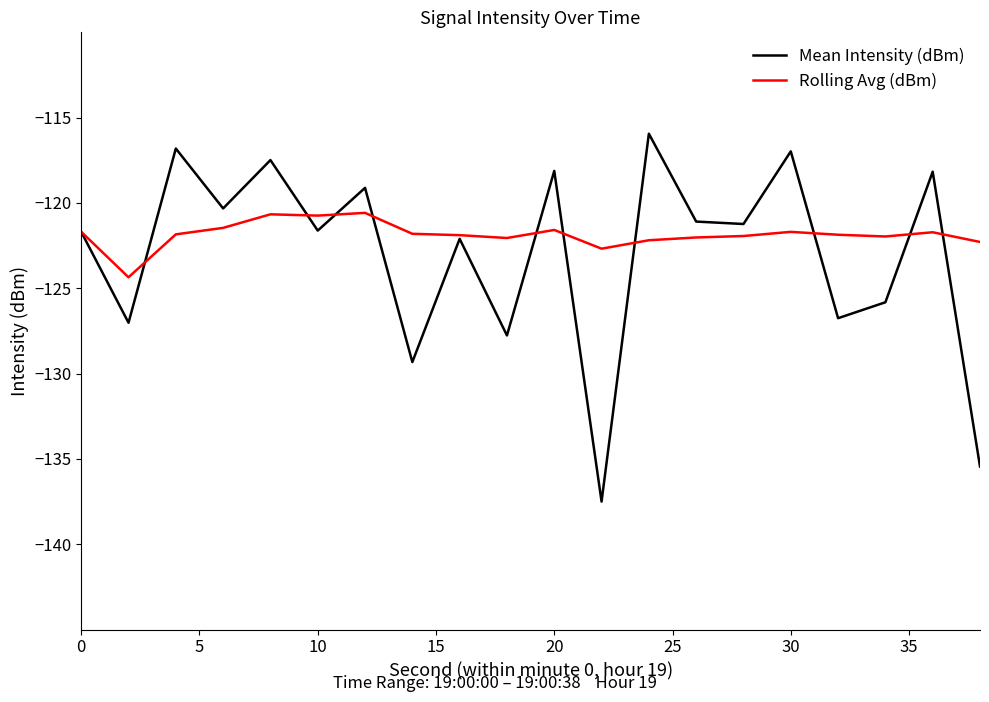

Rank the series by their maximum value, from lowest to highest.

Rolling Avg (dBm), Mean Intensity (dBm)